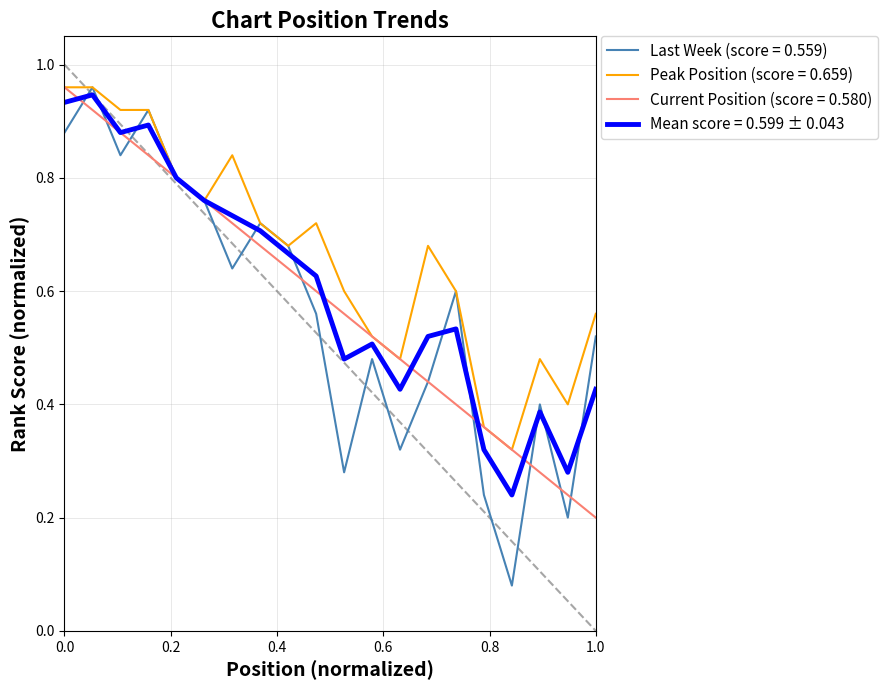

Does the chart display data point markers on the line(s)?

No